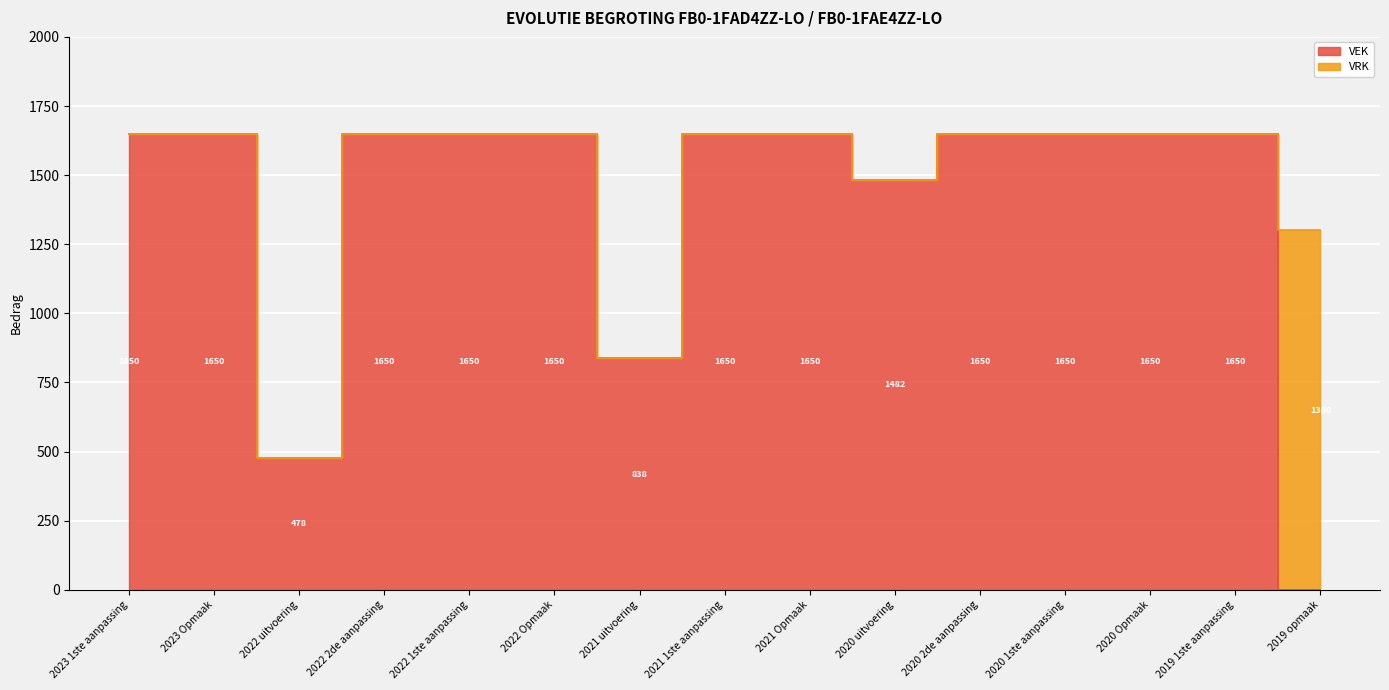

Between 2021 Opmaak and 2020 2de aanpassing, which is larger?

2021 Opmaak